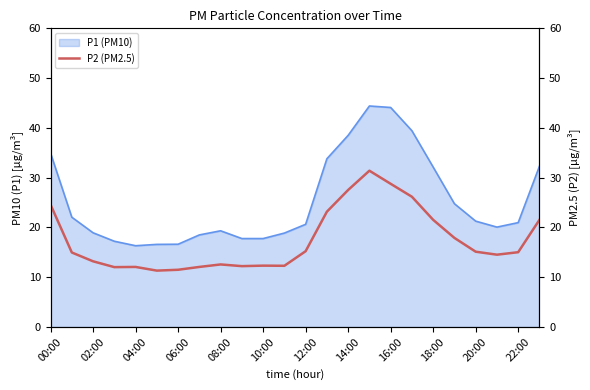

What is the maximum value for P1 (PM10)?

44.4